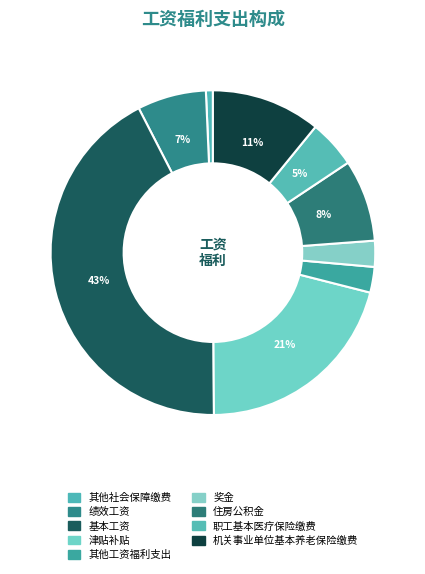

Combined, what portion of the pie is 其他工资福利支出 and 其他社会保障缴费?

3.2%